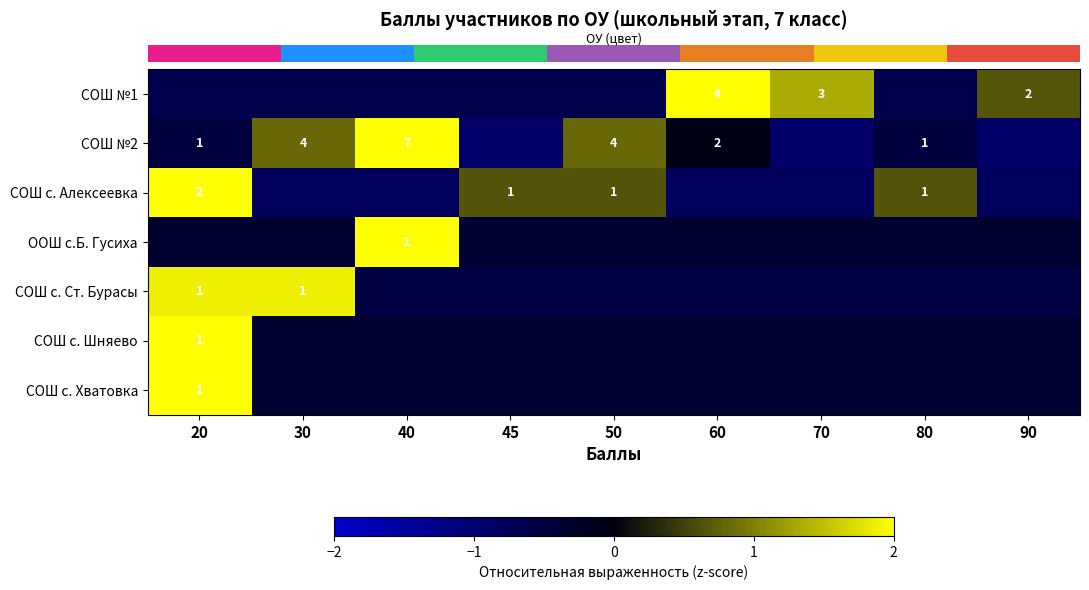

The row_3 series shows -0.4 at 60. True or false?

True